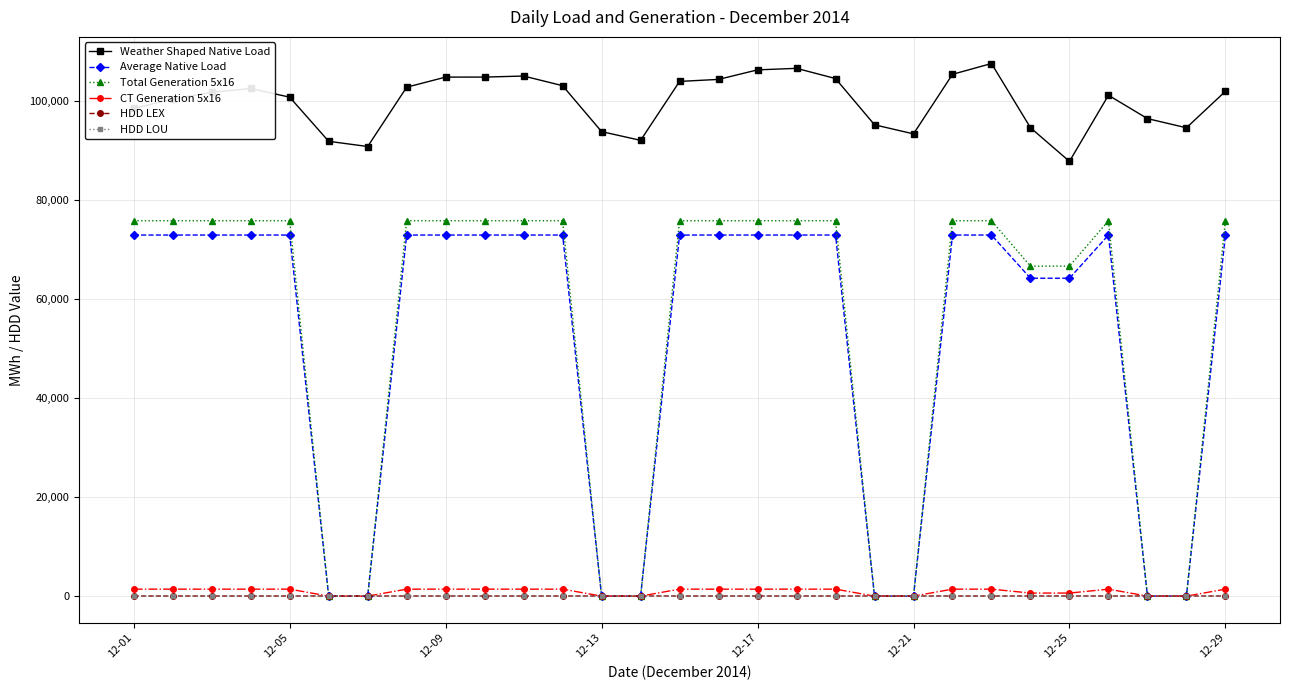

How many data points in Average Native Load are less than 72865?

10